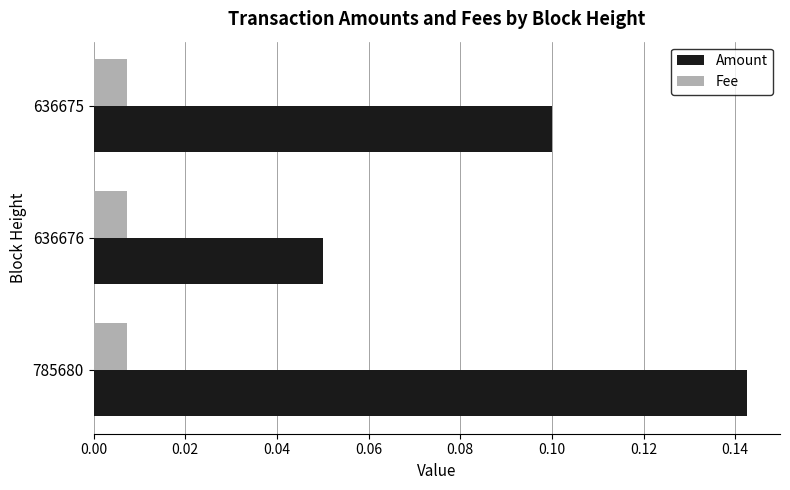

At 785680, list the series in order from smallest to largest.

Fee, Amount